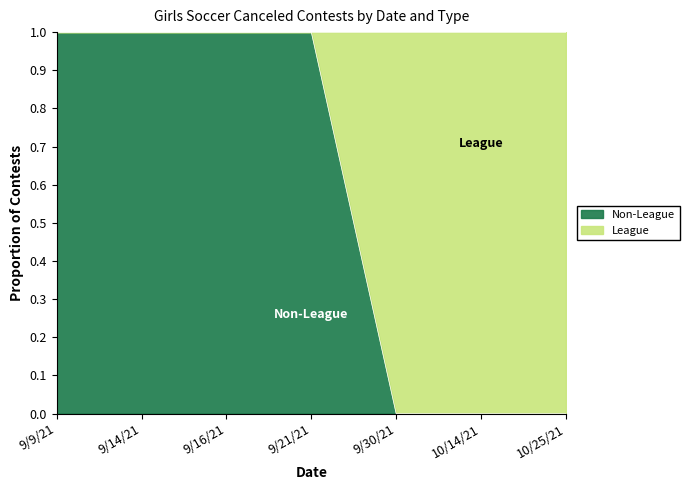

Is it true that the value at 10/25/21 is 0?

True